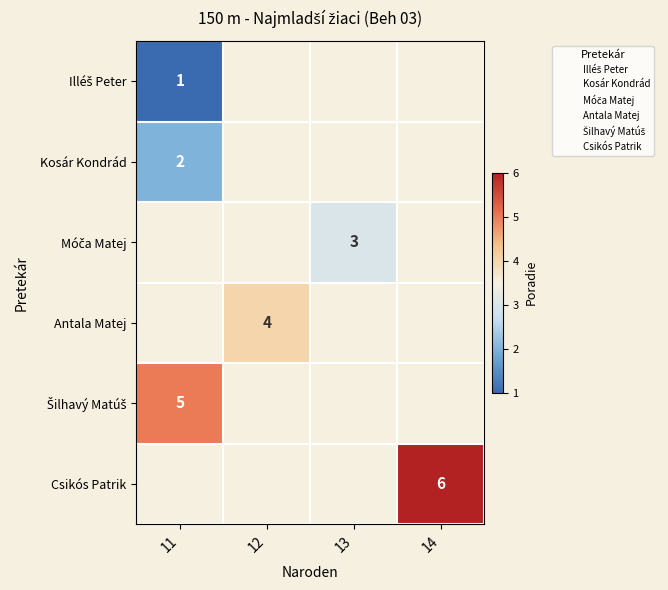

How many distinct data groups are displayed?

6